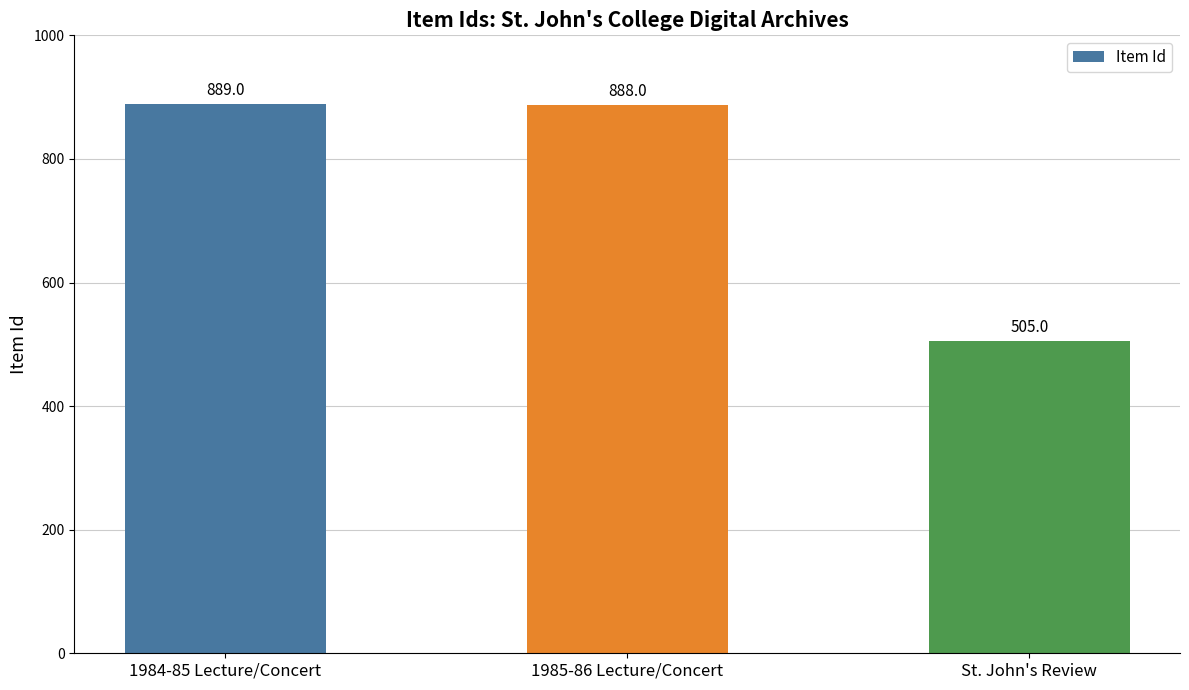

At which label is the value closest to 697?

1985-86 Lecture/Concert